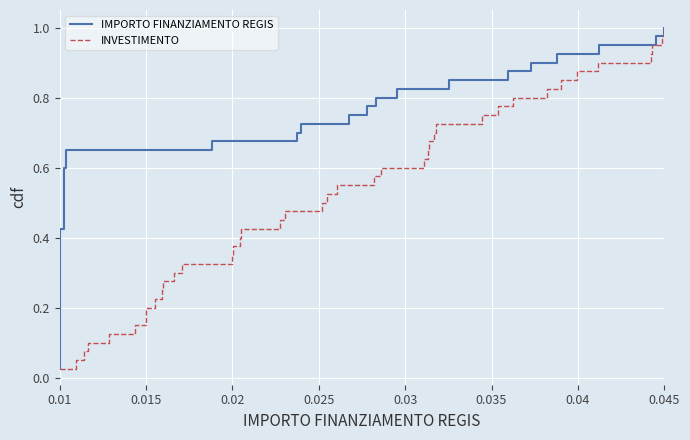

How many lines are shown in the chart?

2